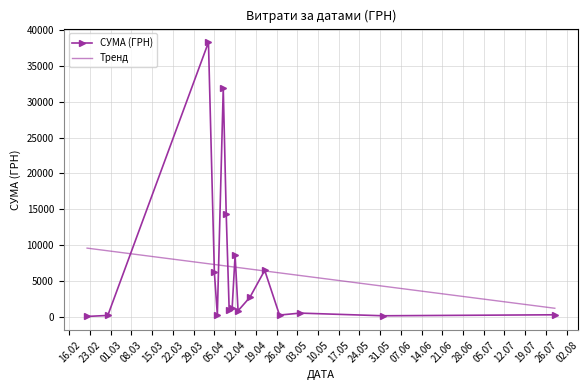

What is the lowest value of the СУМА (ГРН) series?

38.5